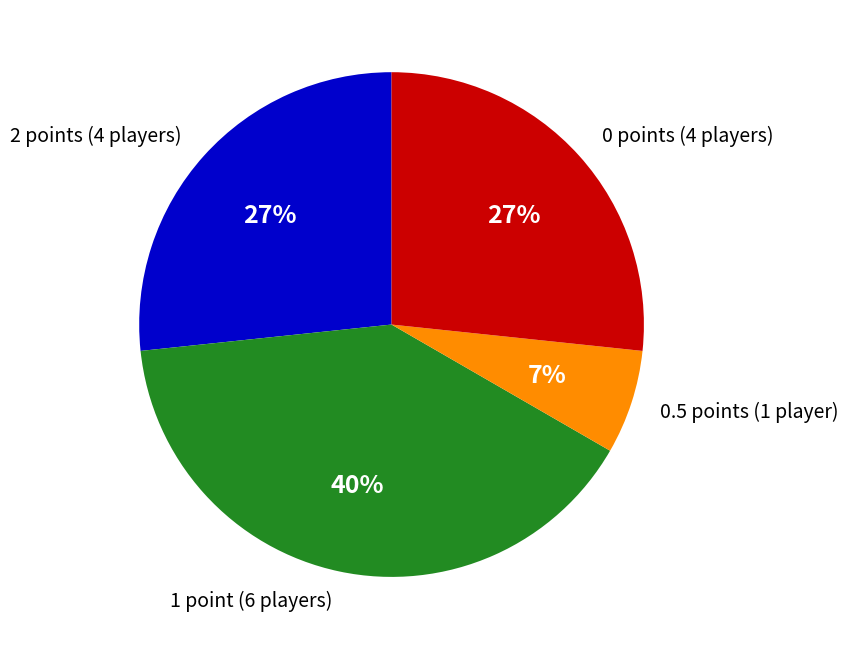

Combined, do 2 points (4 players) and 0.5 points (1 player) account for over 50%?

No